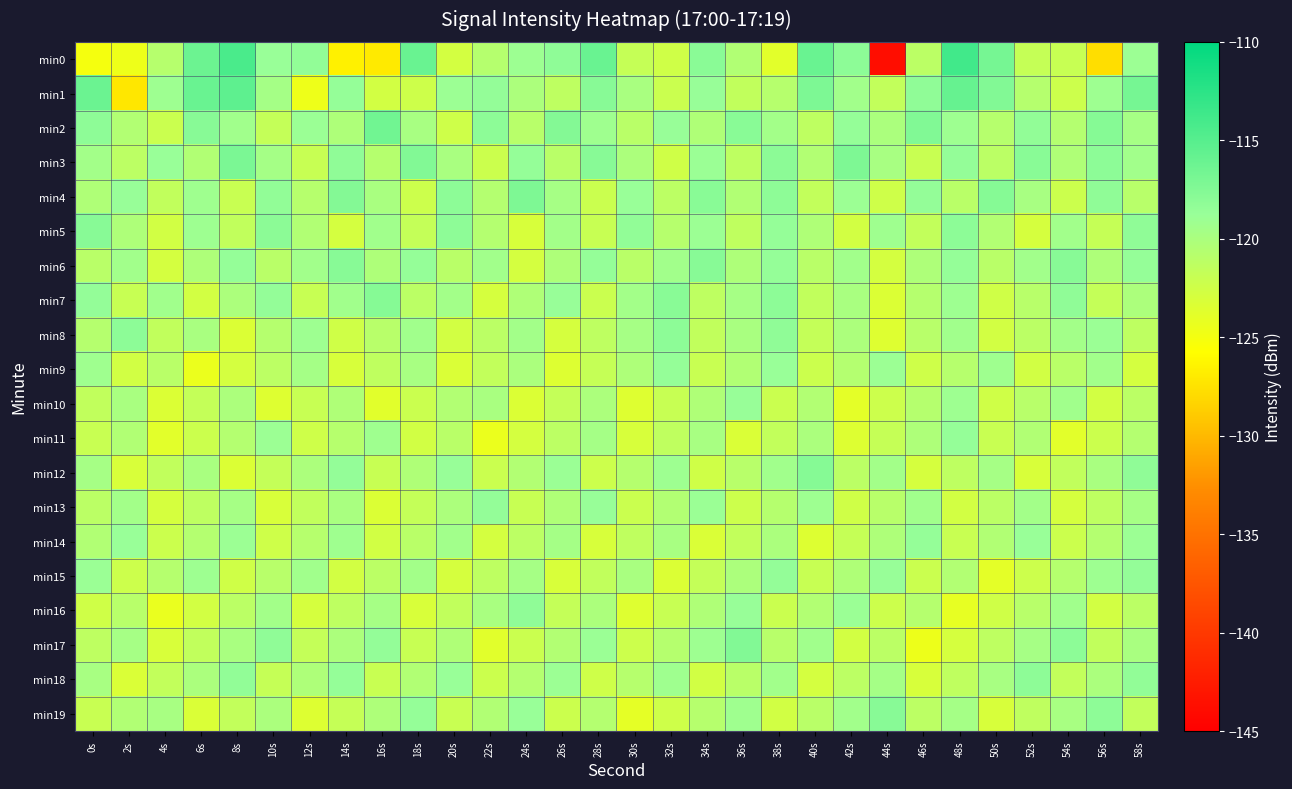

What is the spread (max minus min) of values at 54s?

6.0